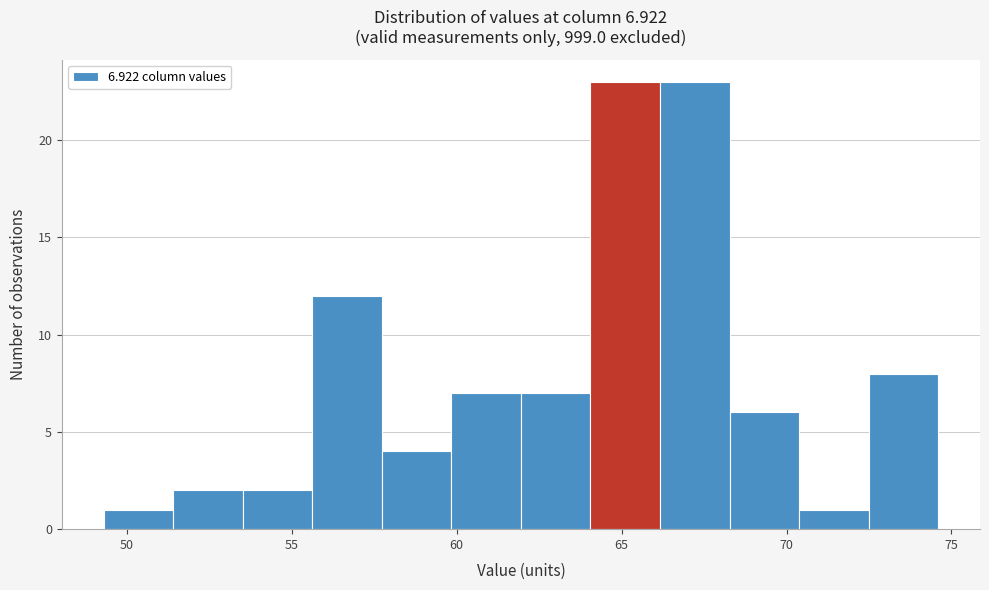

Reading left to right, list every bar in this chart as the range it spans on the x-axis followed by its height. Neither the bar edges nor the heights are printed on the chart, so give them approximately, as read against the axes.

49.5 to 51.5: 1
51.5 to 53.5: 2
53.5 to 55.5: 2
55.5 to 57.5: 12
57.5 to 60.0: 4
60.0 to 62.0: 7
62.0 to 64.0: 7
64.0 to 66.0: 23
66.0 to 68.5: 23
68.5 to 70.5: 6
70.5 to 72.5: 1
72.5 to 74.5: 8